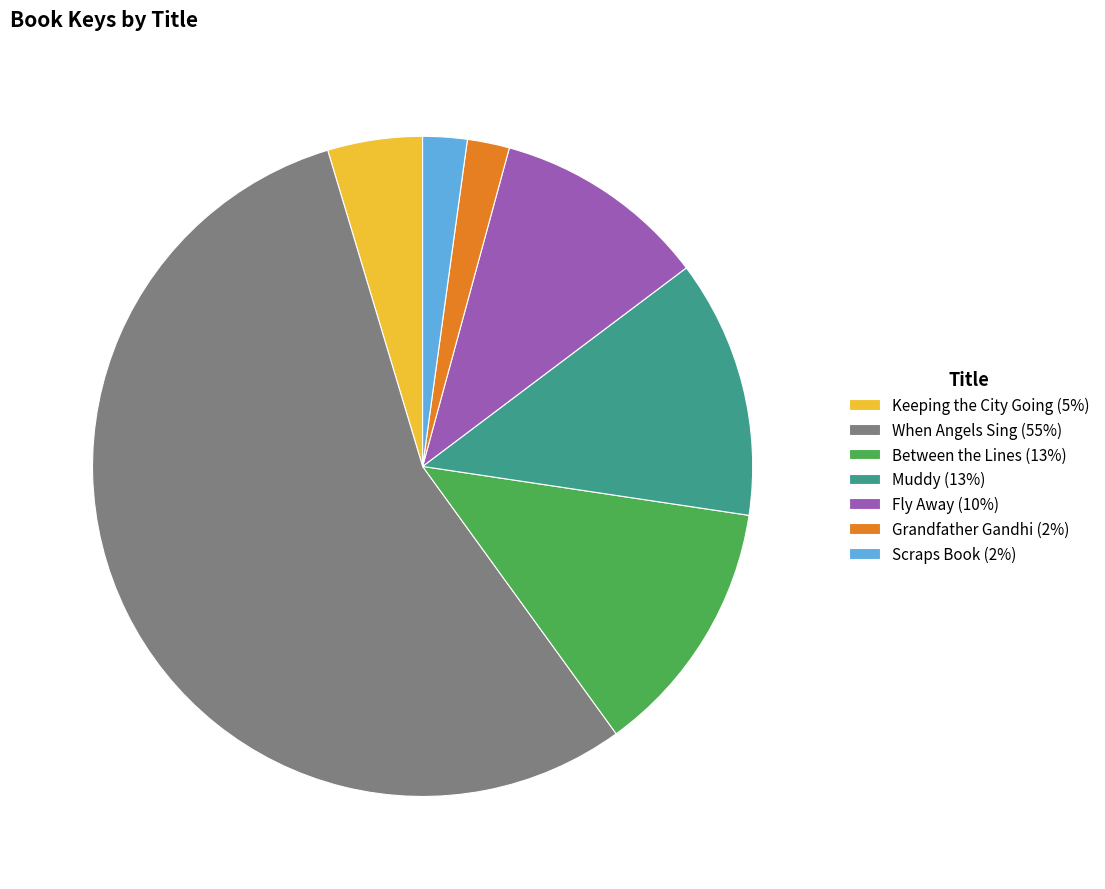

Do Keeping the City Going (5%) and Between the Lines (13%) together represent more than half of the pie?

No